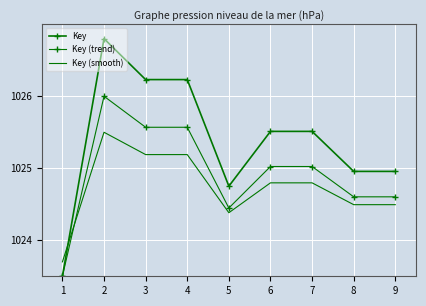

What are all the series names shown in the legend?

Key, Key (trend), Key (smooth)